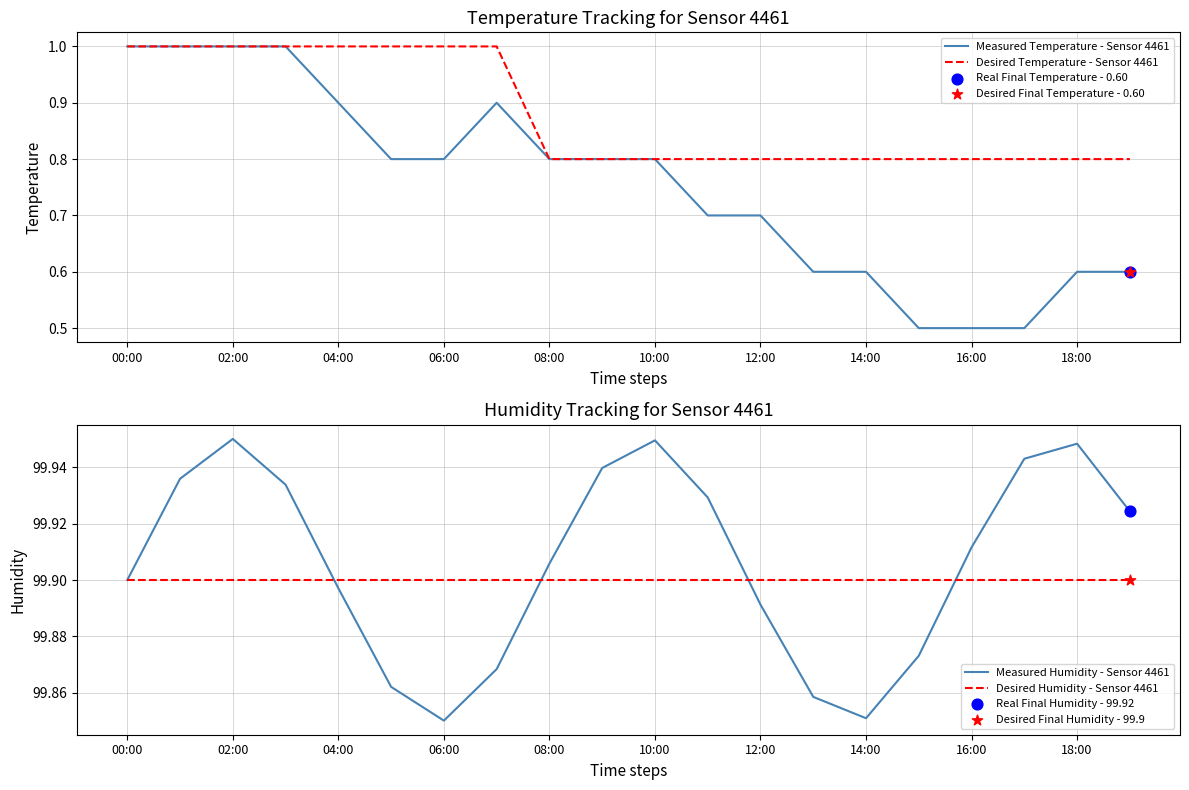

Is it true that Measured Temperature - Sensor 4461 equals 0.7 at 12:00?

True